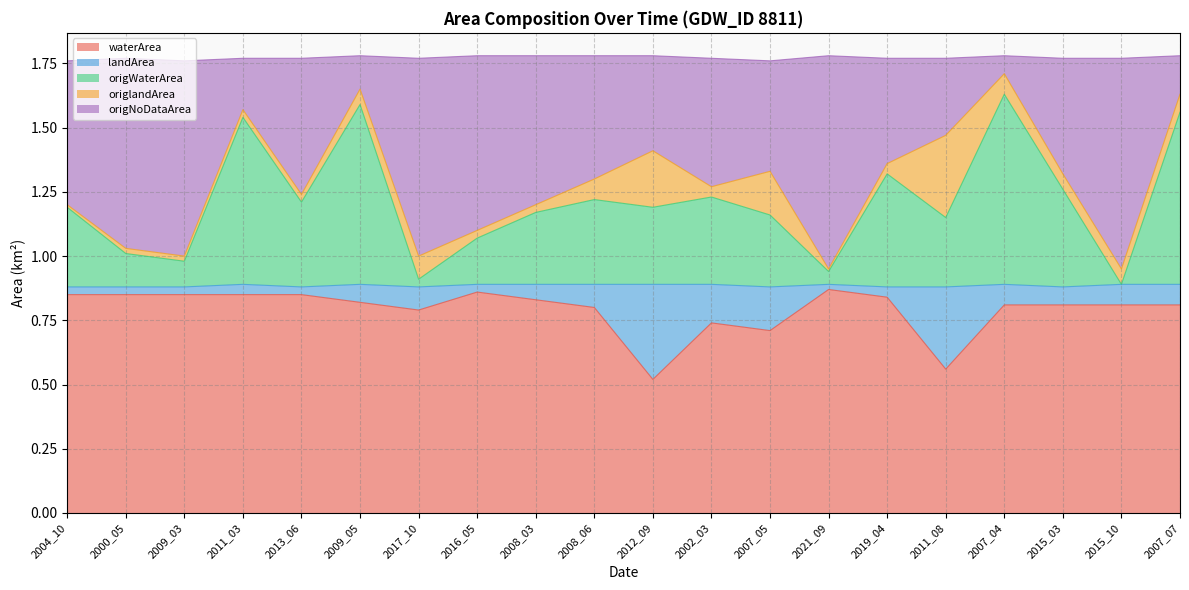

At which category does waterArea reach its first local valley?

2017_10